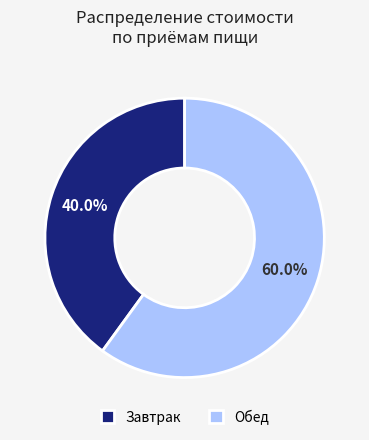

Which has a higher value, Обед or Завтрак?

Обед